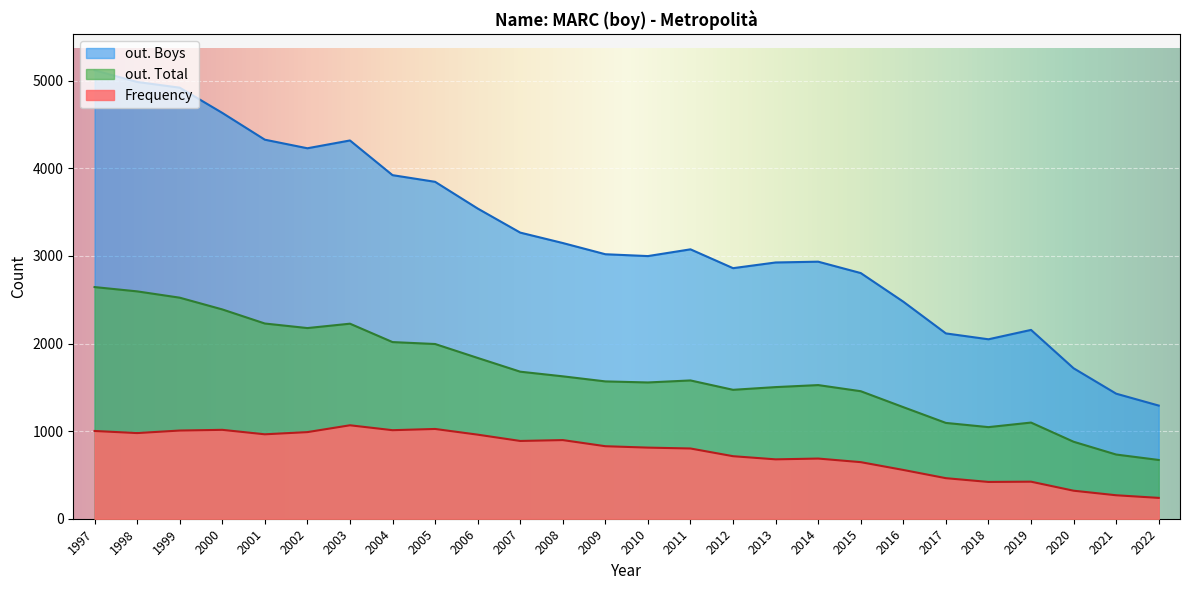

Rank the series by their average value, from lowest to highest.

Frequency, out. Total, out. Boys